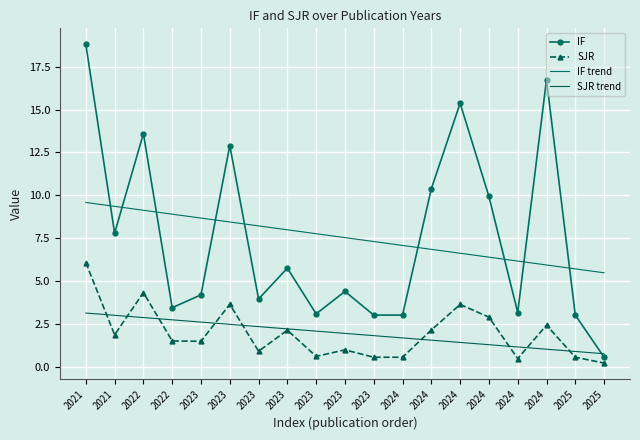

What is the sum of the SJR trend values at 2023 and 2025?

3.1